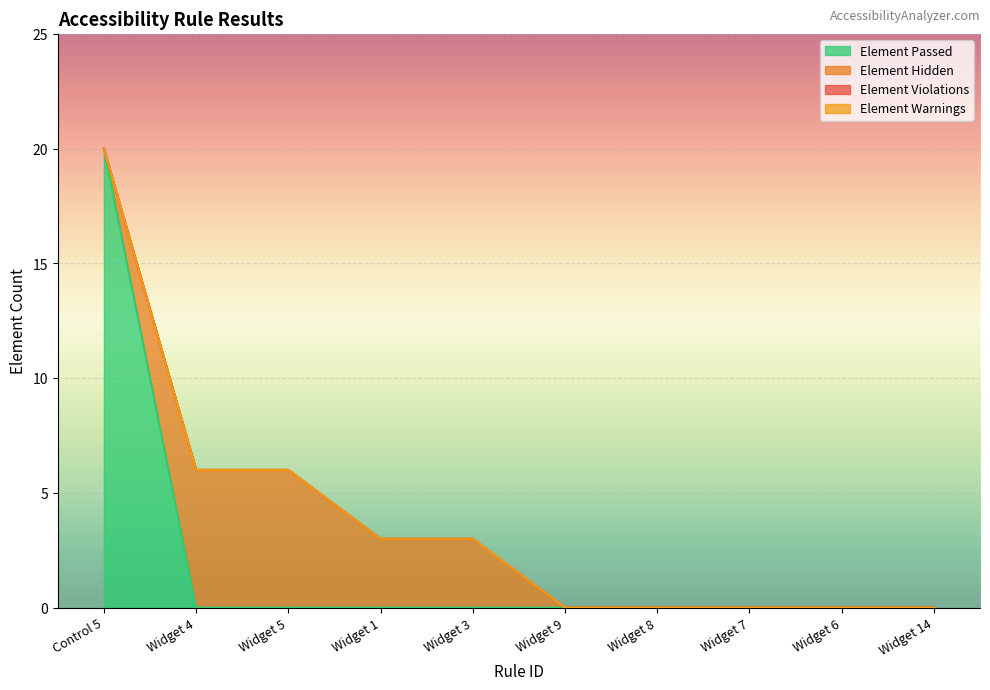

What is the label of the 10th point from the left?

Widget 14